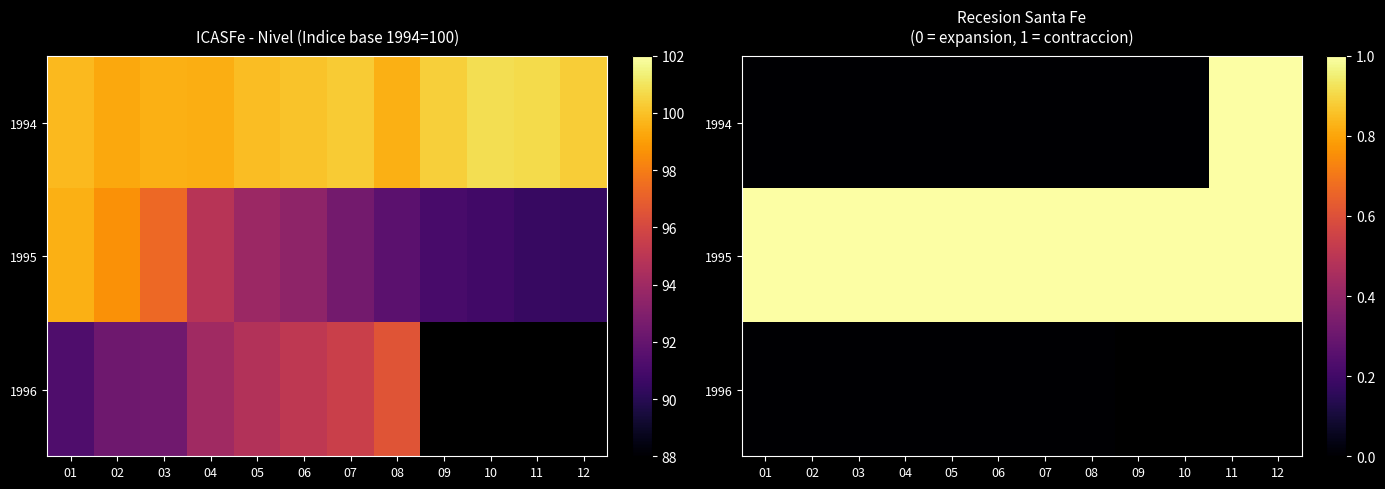

Which has a higher value, 04 or 11?

11